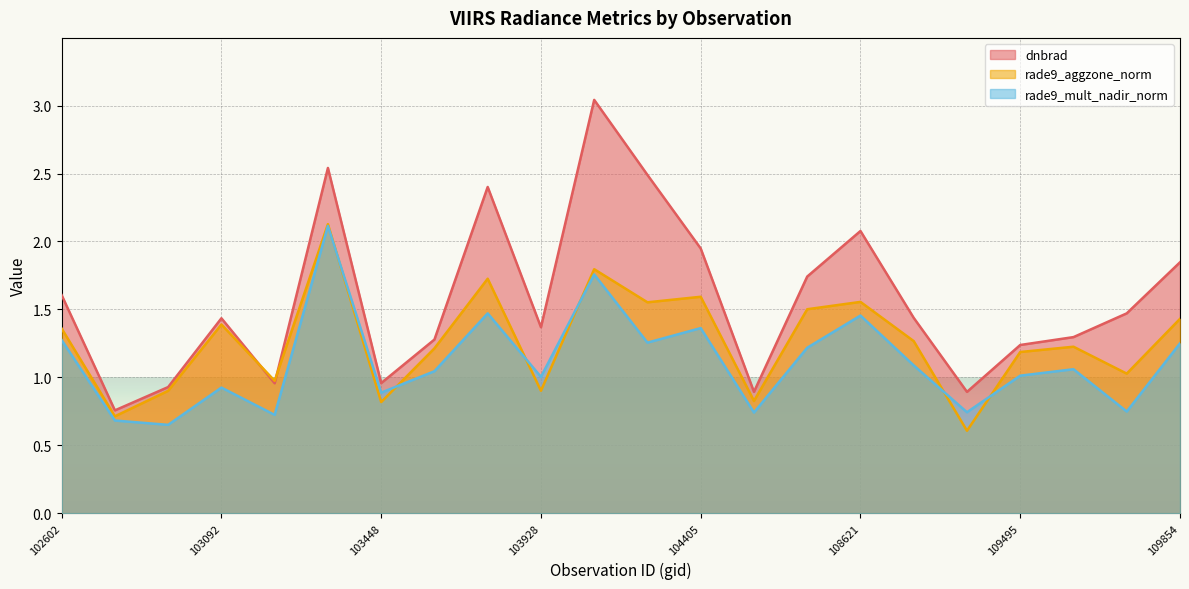

At how many categories does at least one series exceed 0?

22